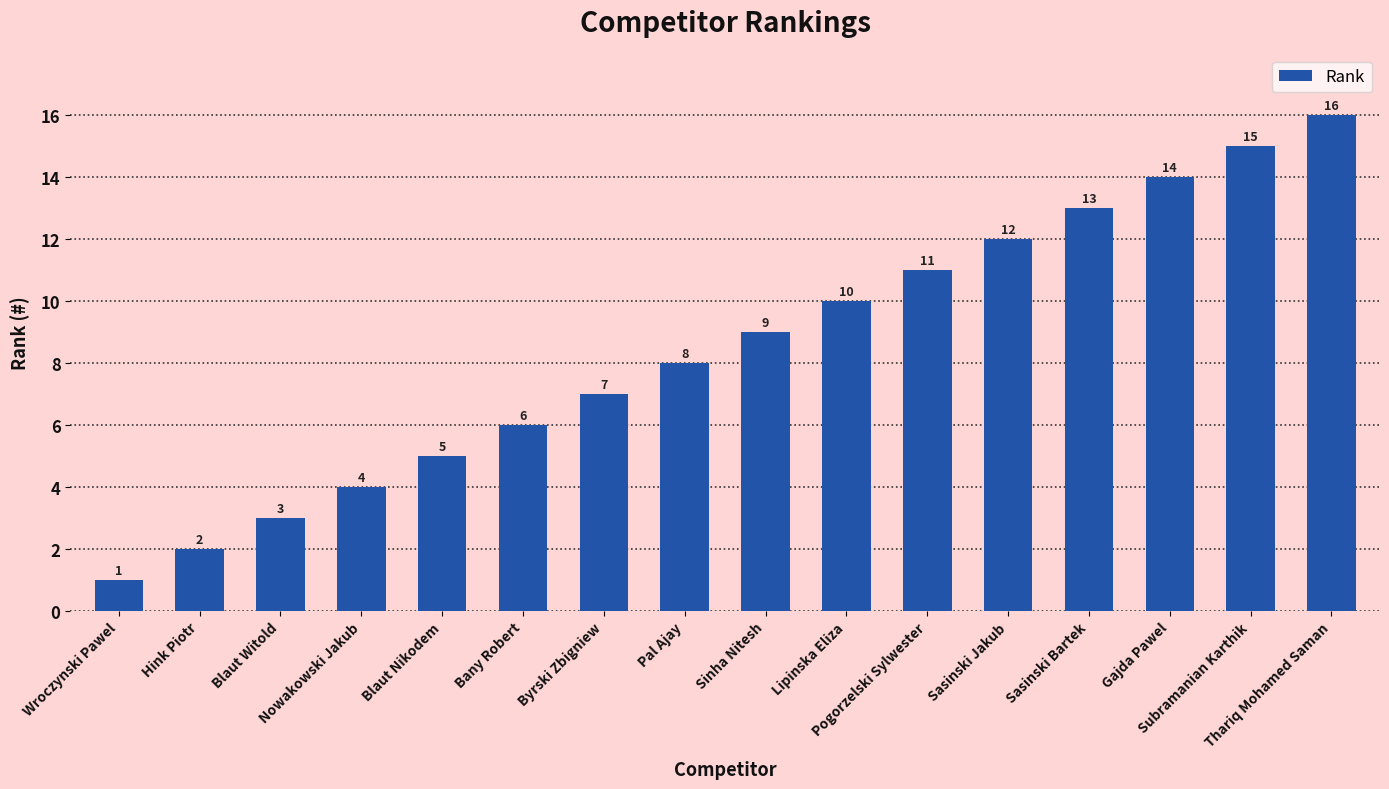

What is the value of the 3rd bar from the left?

3